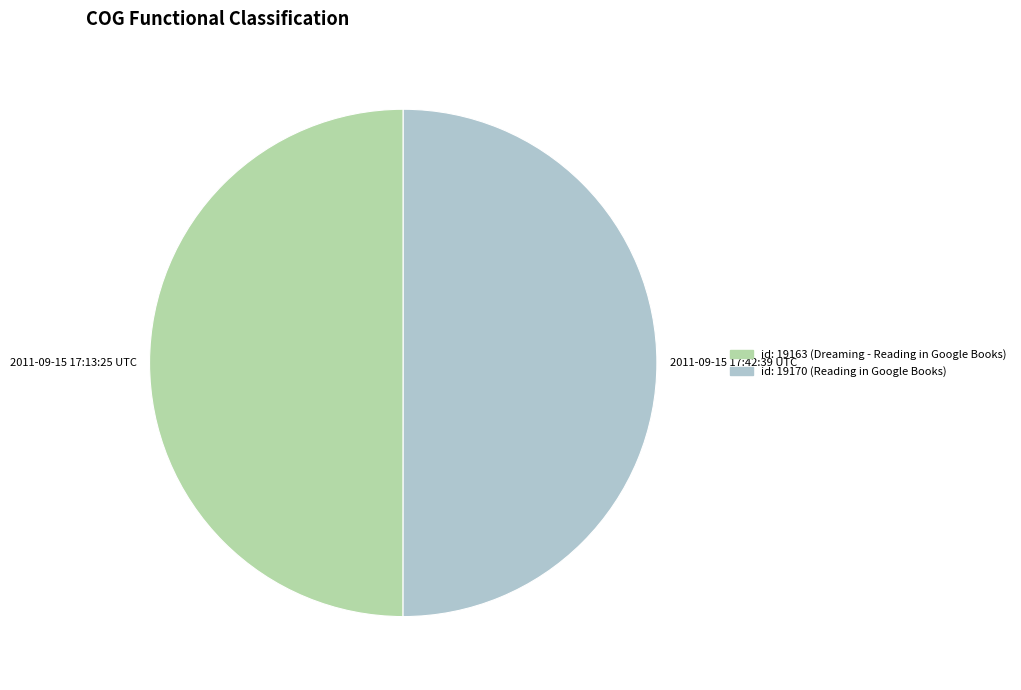

Is the sum of id: 19163 (Dreaming - Reading in Google Books) and id: 19170 (Reading in Google Books) greater than half?

Yes